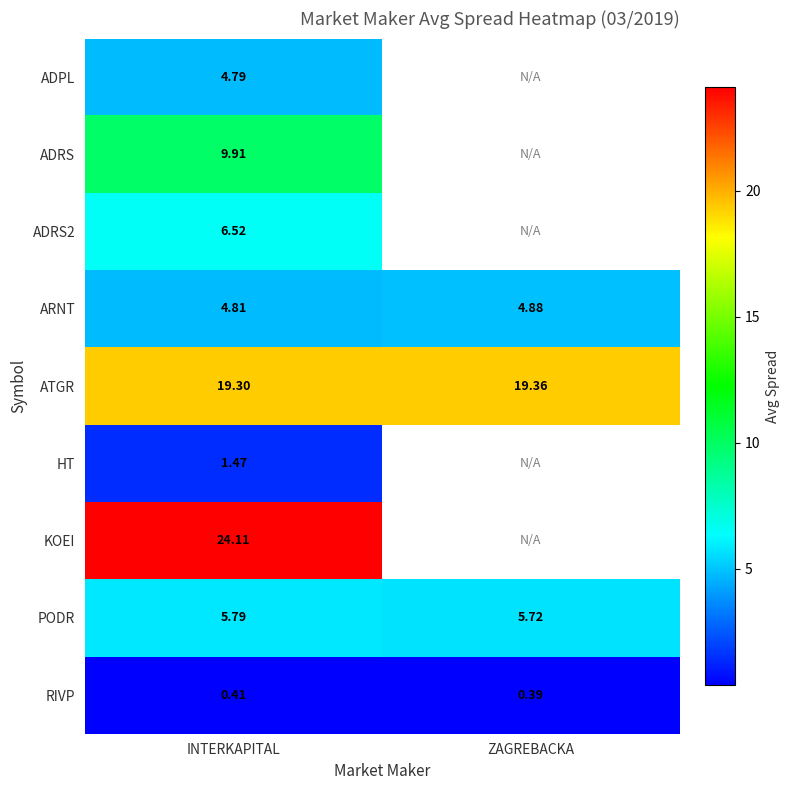

At which label does PODR reach its minimum?

ZAGREBACKA